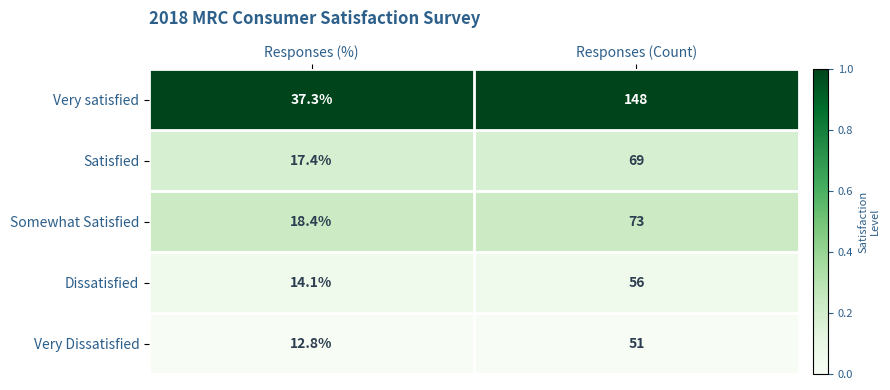

Is the value of Very Dissatisfied at Responses (%) greater than the value of Very satisfied at Responses (Count)?

No